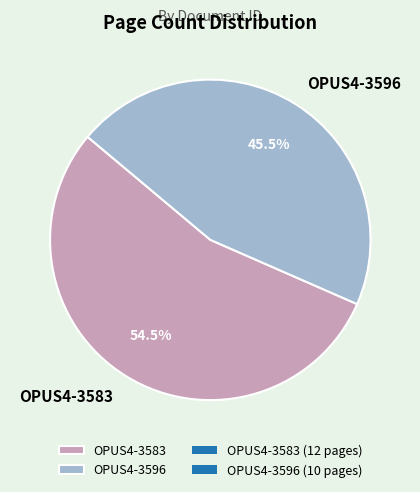

How much of the chart is everything except OPUS4-3596?

54.5%